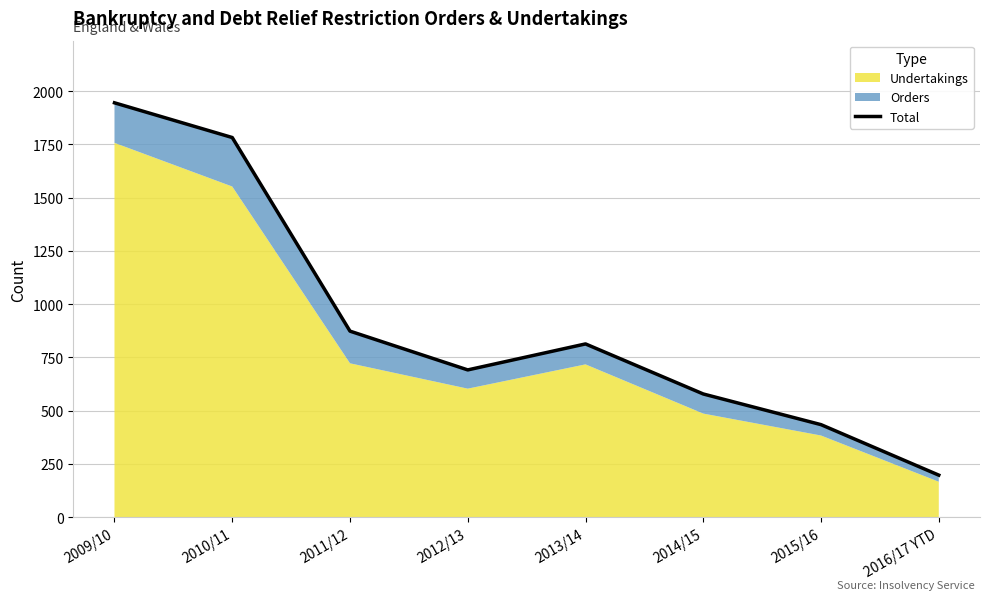

What is the difference between the values at 2011/12 and 2010/11?

909